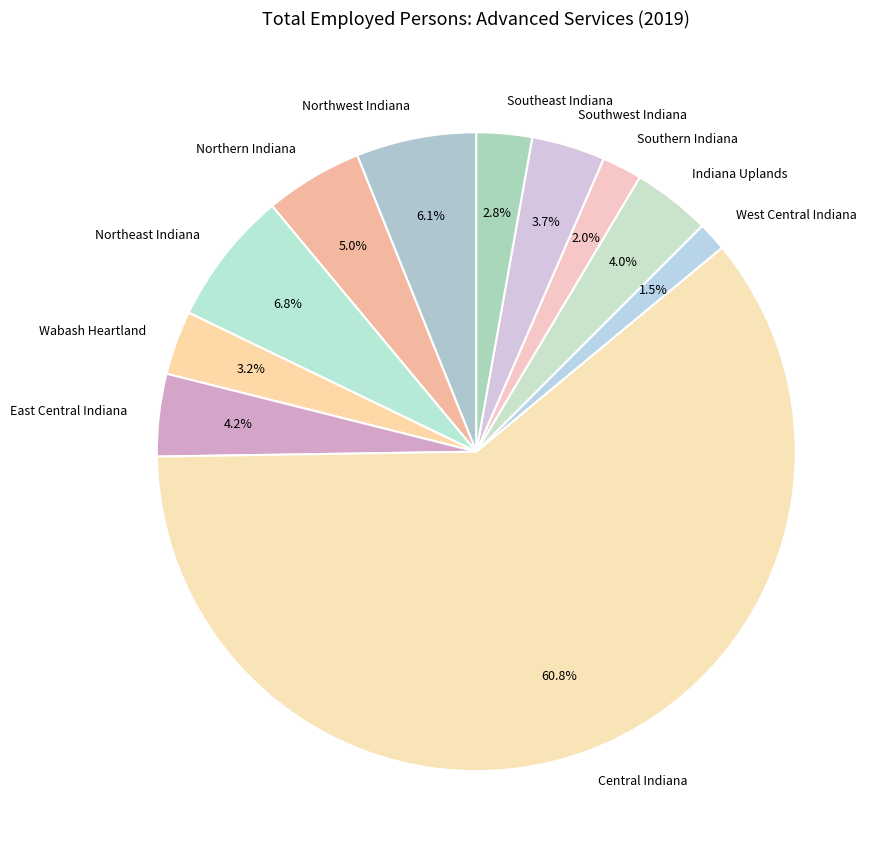

How many slices are in this pie chart?

11